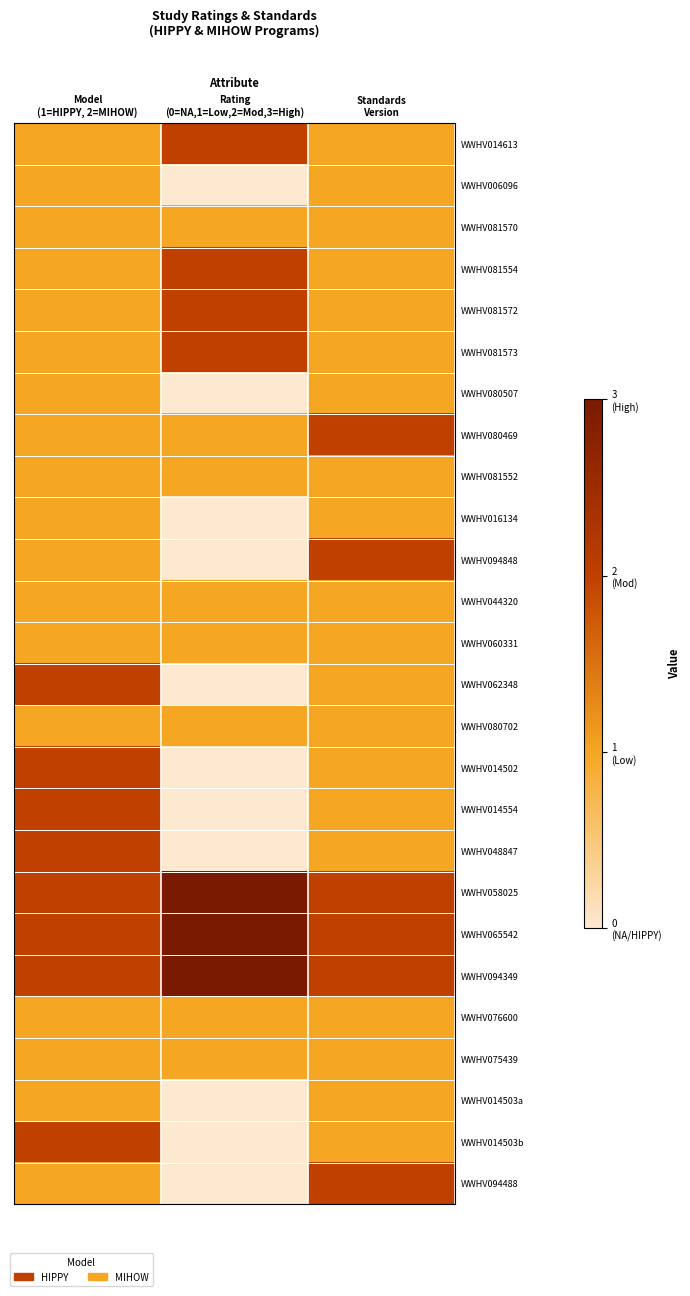

Which series has the largest range (max minus min)?

WWHV094848